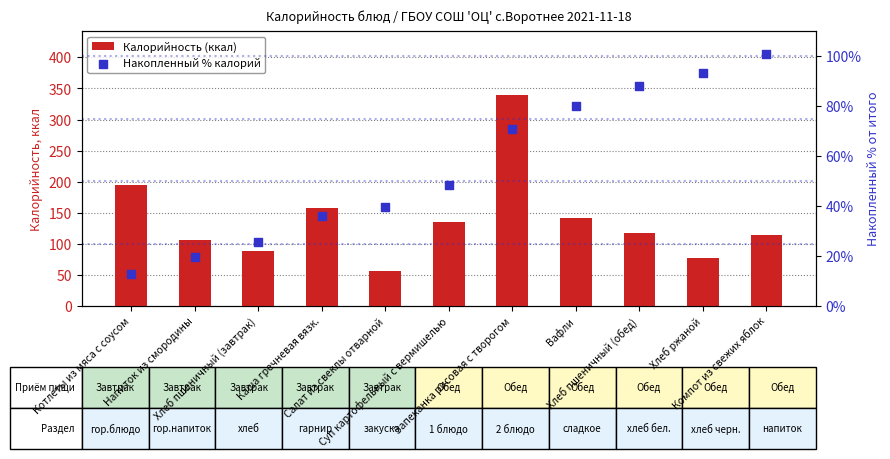

What is the total value across all series at Салат из свеклы отварной?

95.7